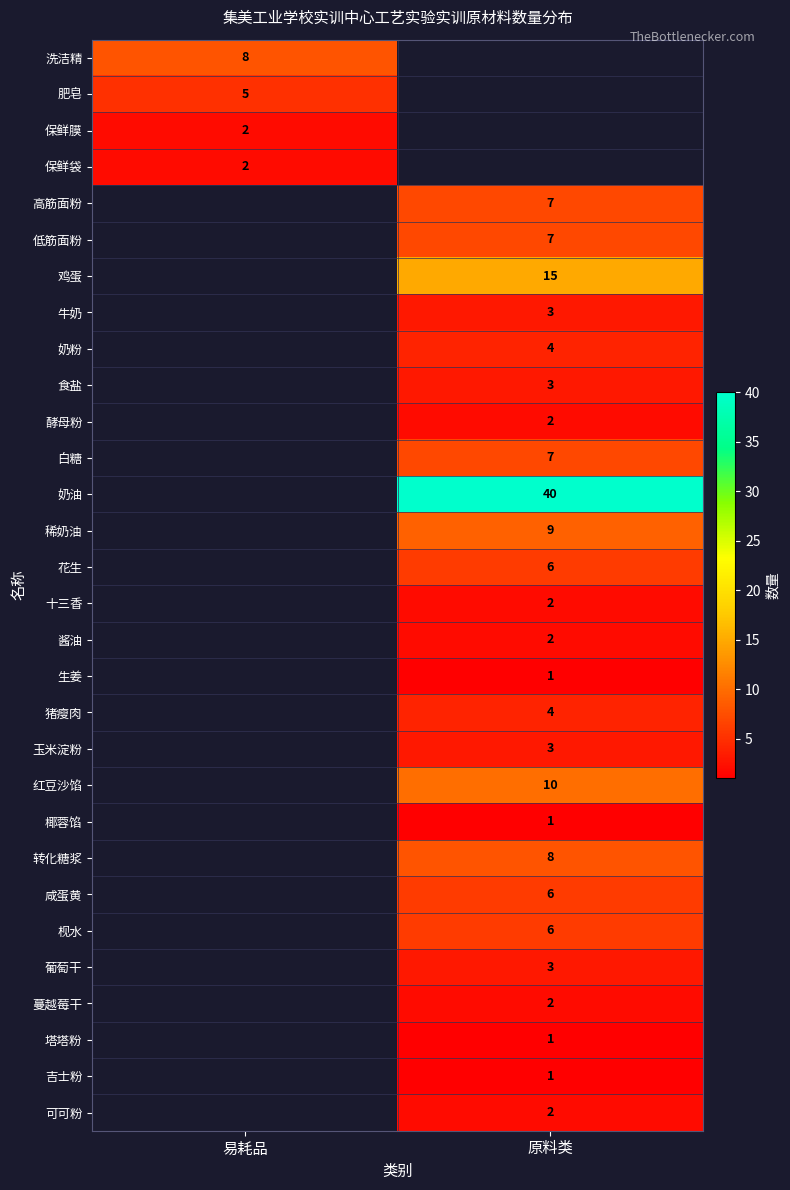

The value of 鸡蛋 at 原料类 is 15. True or false?

True